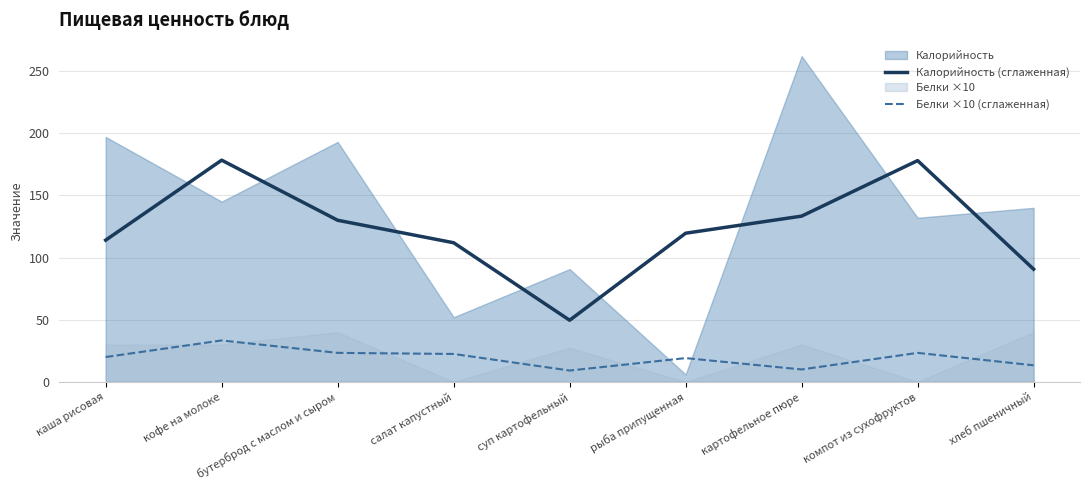

Is it true that Белки ×10 (сглаженная) equals 23.3 at бутерброд с маслом и сыром?

True